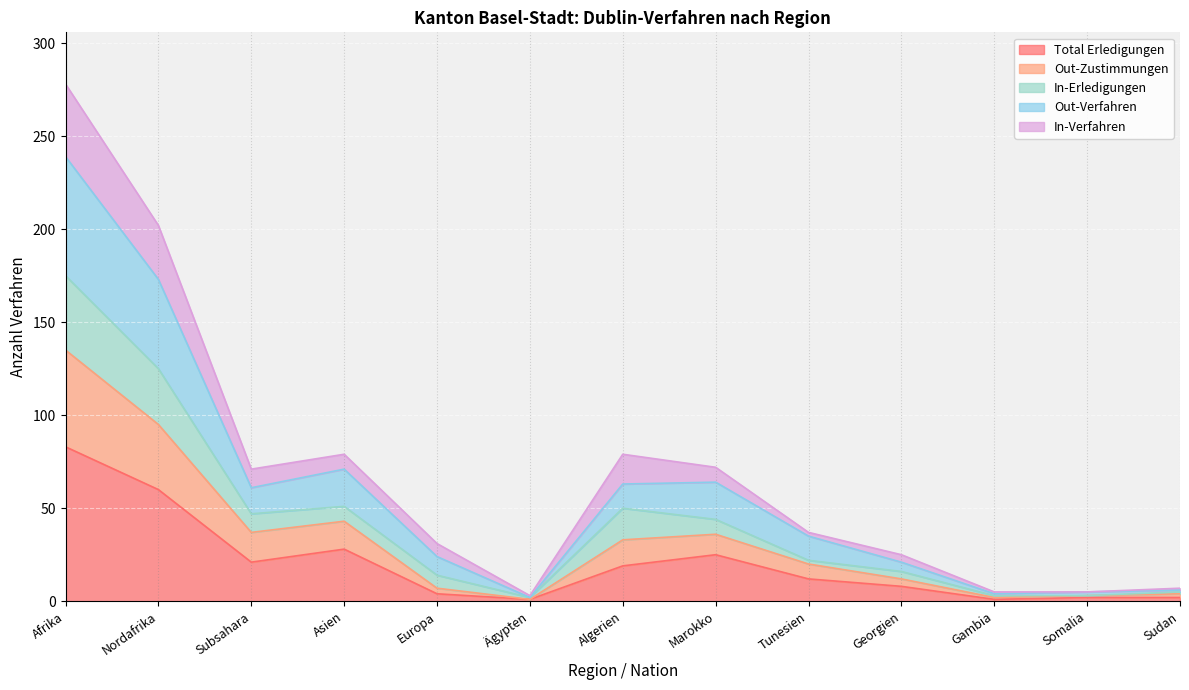

What position from the right is Sudan?

1